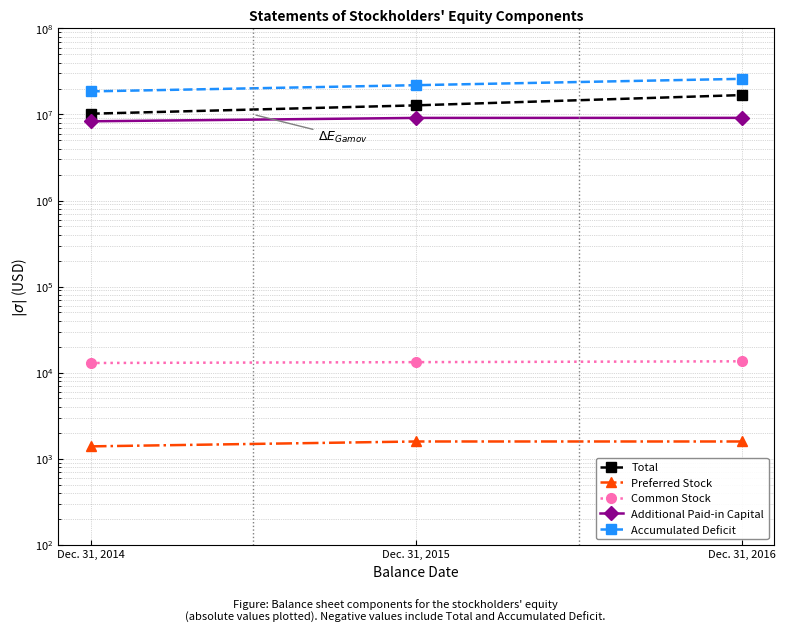

Rank the categories by Common Stock value from lowest to highest.

Dec. 31, 2014, Dec. 31, 2015, Dec. 31, 2016